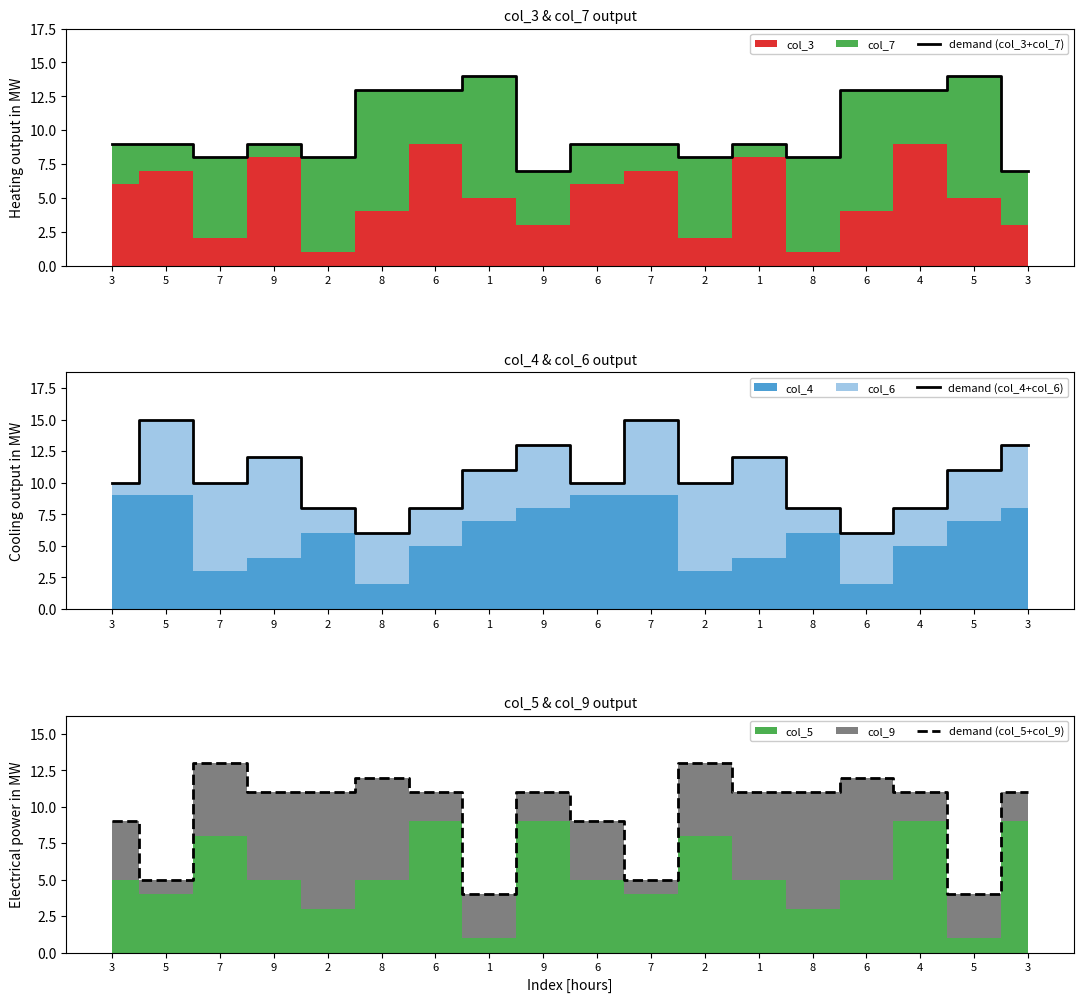

Reading left to right, list all the values displayed in this chart.

demand (col_3+col_7): 3=9	5=9	7=8	9=9	2=8	8=13	6=13	1=14	9=7	6=9	7=9	2=8	1=9	8=8	6=13	4=13	5=14	3=7
demand (col_4+col_6): 3=10	5=15	7=10	9=12	2=8	8=6	6=8	1=11	9=13	6=10	7=15	2=10	1=12	8=8	6=6	4=8	5=11	3=13
demand (col_5+col_9): 3=9	5=5	7=13	9=11	2=11	8=12	6=11	1=4	9=11	6=9	7=5	2=13	1=11	8=11	6=12	4=11	5=4	3=11